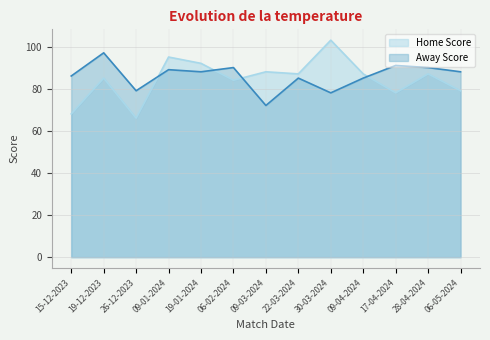

Reading left to right, list all the values displayed in this chart.

Home Score: 15-12-2023=68	19-12-2023=85	26-12-2023=66	09-01-2024=95	19-01-2024=92	06-02-2024=84	09-03-2024=88	22-03-2024=87	30-03-2024=103	09-04-2024=87	17-04-2024=78	28-04-2024=87	06-05-2024=79
Away Score: 15-12-2023=86	19-12-2023=97	26-12-2023=79	09-01-2024=89	19-01-2024=88	06-02-2024=90	09-03-2024=72	22-03-2024=85	30-03-2024=78	09-04-2024=85	17-04-2024=91	28-04-2024=90	06-05-2024=88